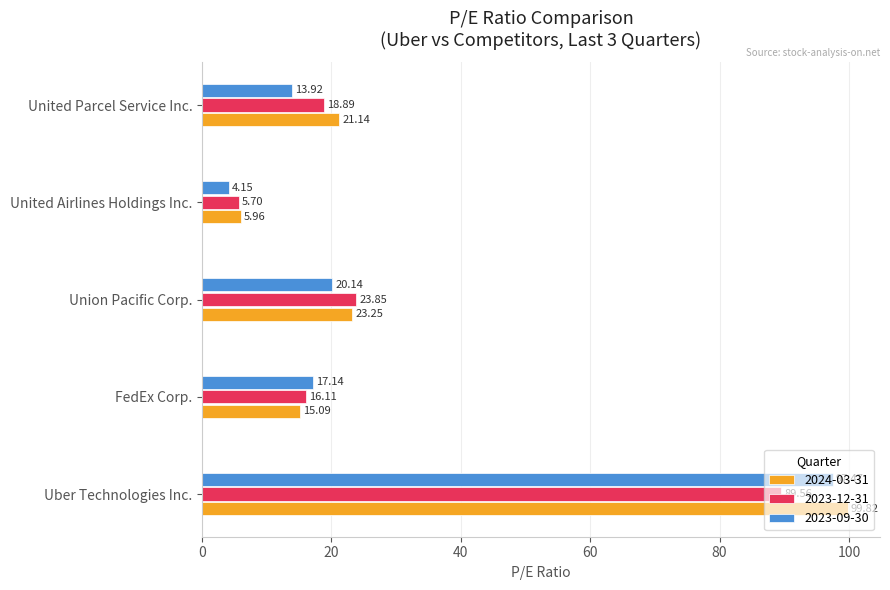

Which series changed the most between FedEx Corp. and Union Pacific Corp.?

2024-03-31